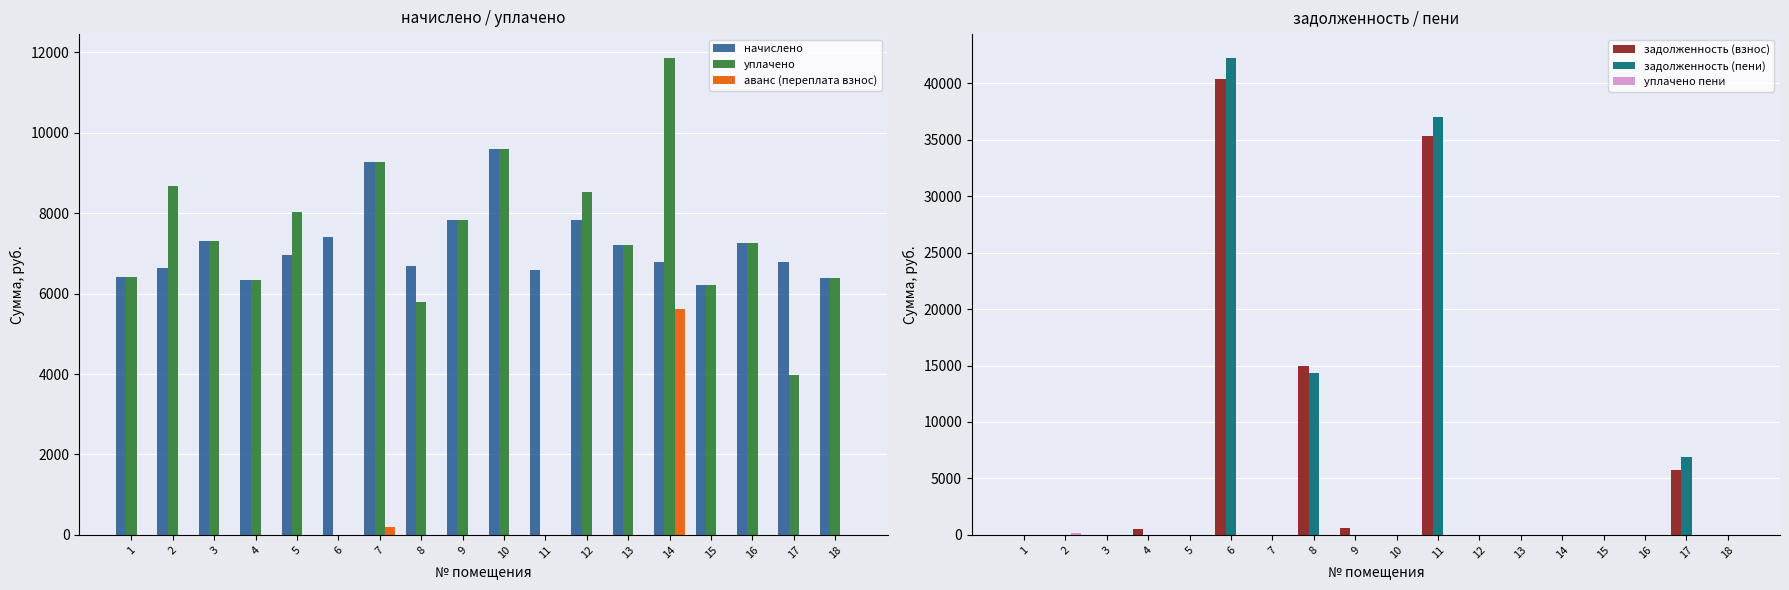

Reading right to left, transcribe all the data shown in this chart.

начислено: 18=6374.4	17=6773.8	16=7265.3	15=6220.8	14=6773.8	13=7219.2	12=7818.2	11=6589.4	10=9600.0	9=7818.2	8=6697.0	7=9277.4	6=7403.5	5=6958.1	4=6328.3	3=7311.2	2=6635.5	1=6405.1
уплачено: 18=6374.4	17=3962.9	16=7265.4	15=6220.8	14=11856.9	13=7219.2	12=8518.2	11=0.0	10=9600.0	9=7818.2	8=5800.3	7=9280.3	6=0.0	5=8027.2	4=6328.3	3=7311.2	2=8674.6	1=6405.1
аванс (переплата взнос): 18=0.0	17=0.0	16=0.0	15=0.0	14=5607.2	13=0.0	12=0.0	11=0.0	10=0.0	9=0.0	8=0.0	7=193.3	6=0.0	5=0.0	4=0.0	3=0.0	2=0.0	1=0.0
задолженность (взнос): 18=0.0	17=5788.7	16=0.0	15=0.0	14=0.0	13=0.0	12=0.0	11=35358.8	10=0.0	9=651.5	8=14935.9	7=0.0	6=40392.8	5=0.0	4=527.4	3=0.0	2=0.0	1=0.0
задолженность (пени): 18=0.0	17=6912.1	16=0.0	15=0.0	14=0.0	13=0.0	12=0.0	11=37006.1	10=0.0	9=0.0	8=14377.8	7=0.0	6=42243.7	5=0.0	4=0.0	3=0.0	2=0.0	1=0.0
уплачено пени: 18=0.0	17=0.0	16=0.0	15=0.0	14=0.0	13=0.0	12=0.0	11=0.0	10=0.0	9=0.0	8=0.0	7=0.0	6=0.0	5=3.4	4=0.0	3=0.0	2=129.8	1=0.0